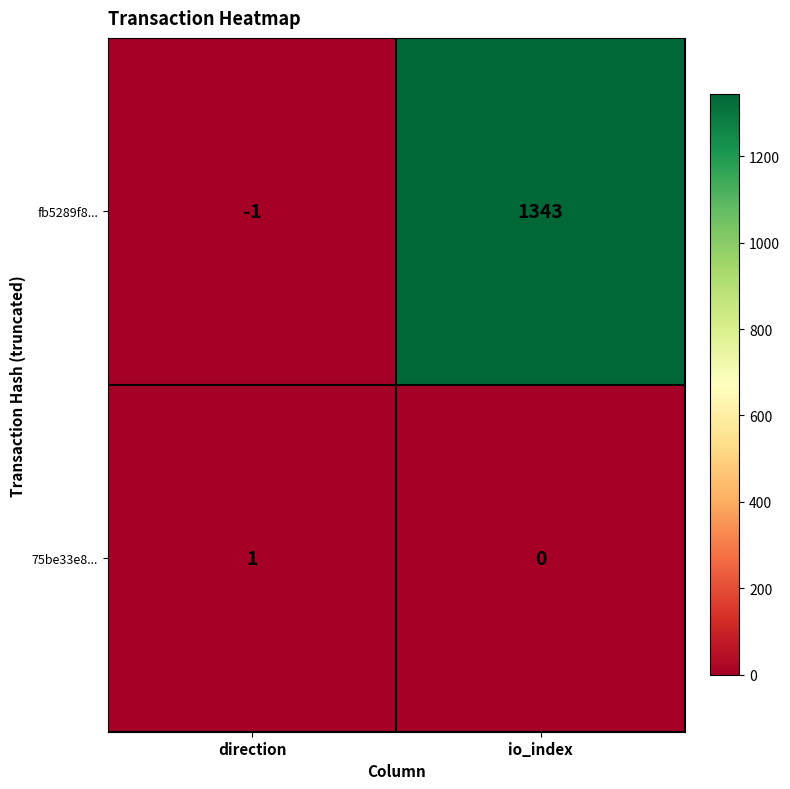

What is the average value of the fb5289f8... series?

671